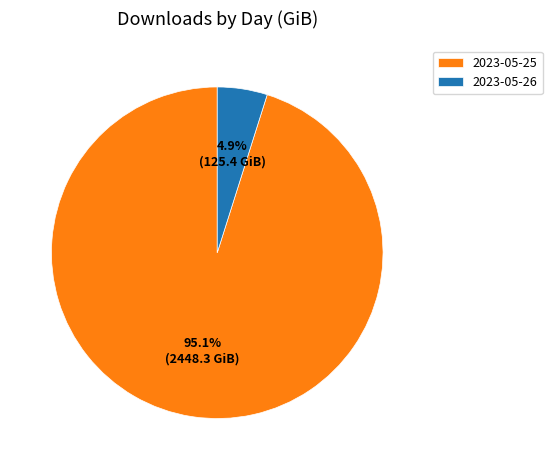

Count the number of slices in the pie.

2